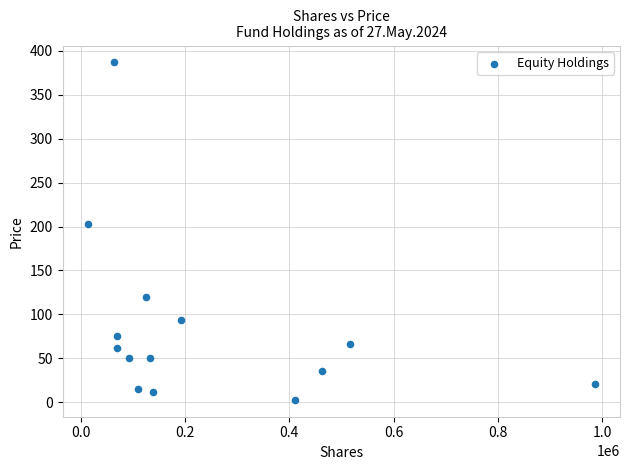

What Y value in the scatter plot is closest to 194?

203.0